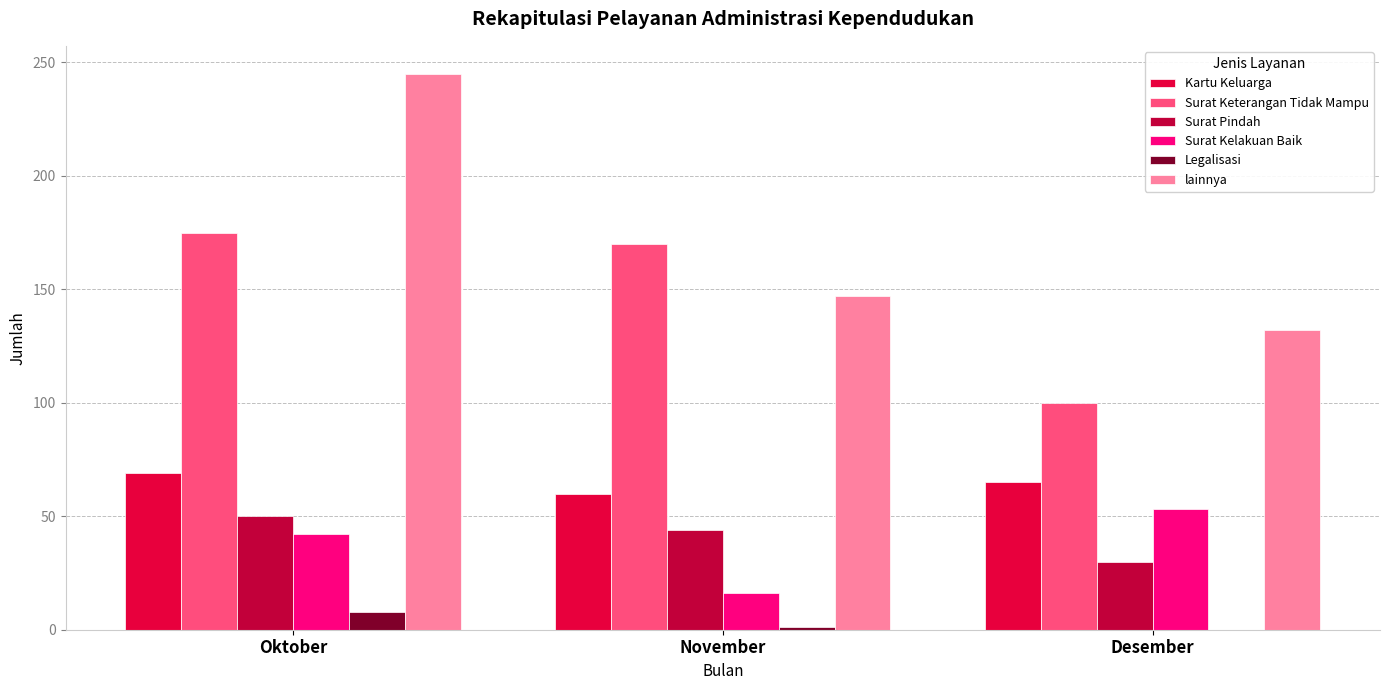

Reading left to right, what are all the values shown in this chart?

Kartu Keluarga: Oktober=69	November=60	Desember=65
Surat Keterangan Tidak Mampu: Oktober=175	November=170	Desember=100
Surat Pindah: Oktober=50	November=44	Desember=30
Surat Kelakuan Baik: Oktober=42	November=16	Desember=53
Legalisasi: Oktober=8	November=1	Desember=0
lainnya: Oktober=245	November=147	Desember=132